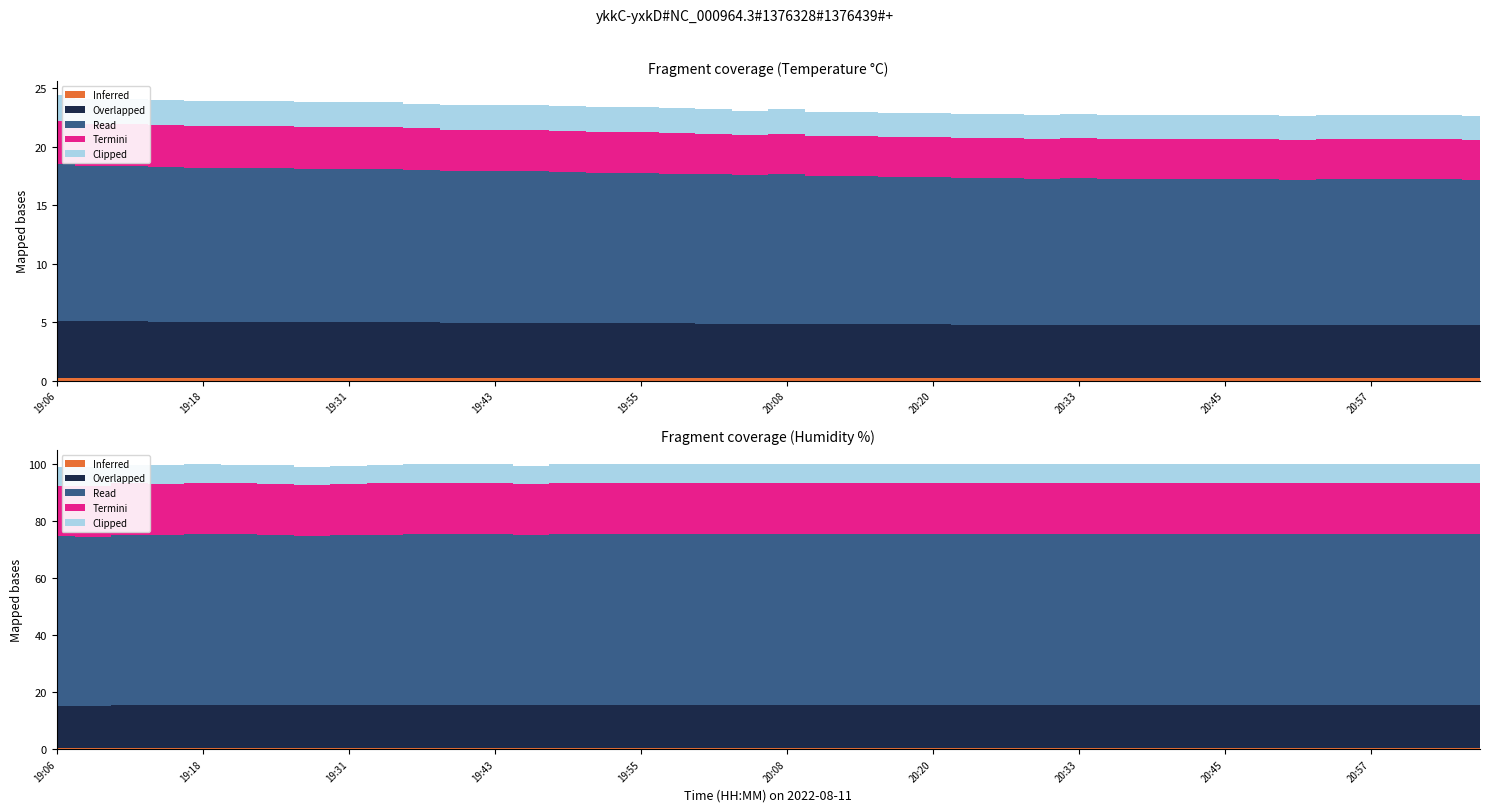

Rank the series by their maximum value, from lowest to highest.

temperature, humidity